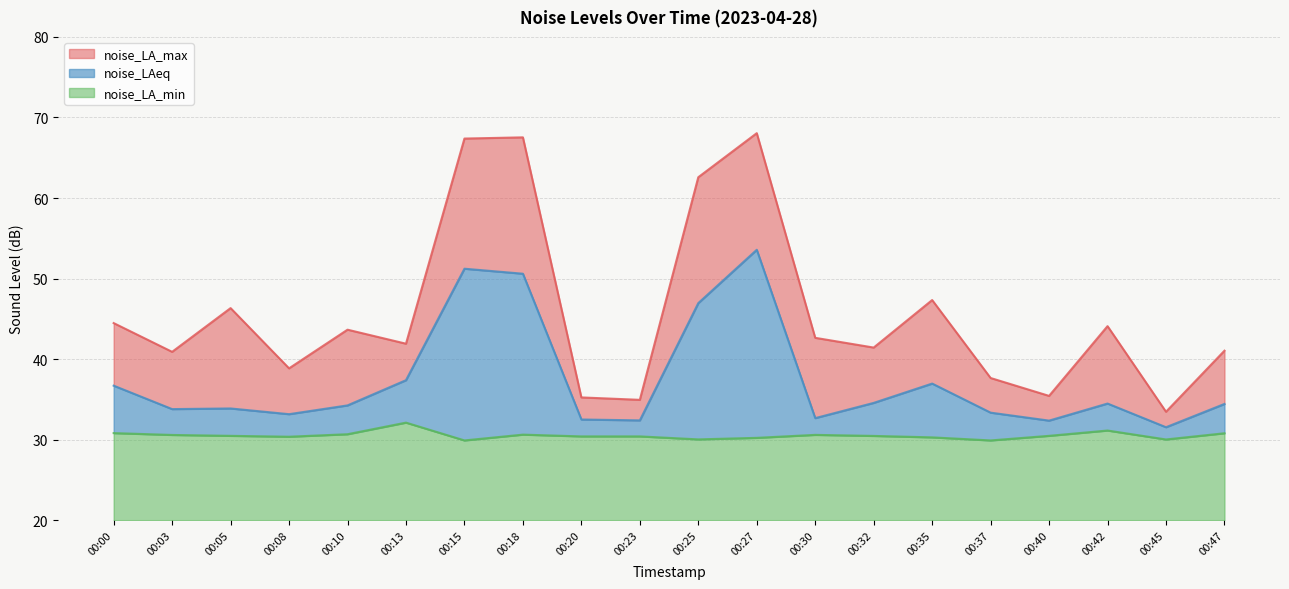

What is the value of the noise_LA_min point at the 3rd from the left?

30.5